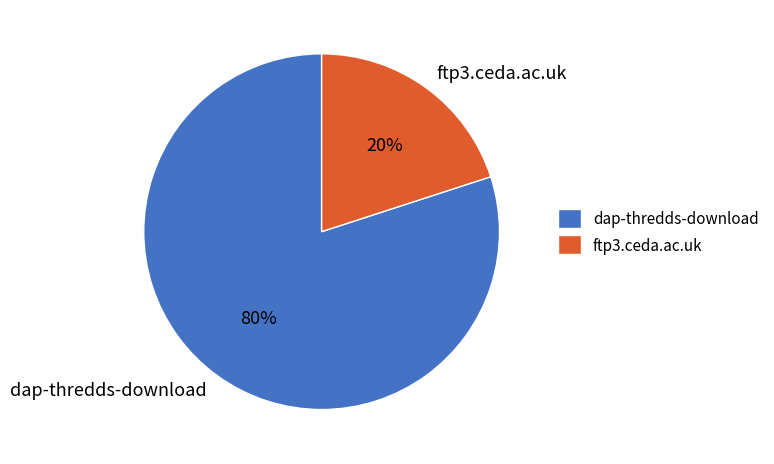

What is the smallest slice in the pie chart?

ftp3.ceda.ac.uk